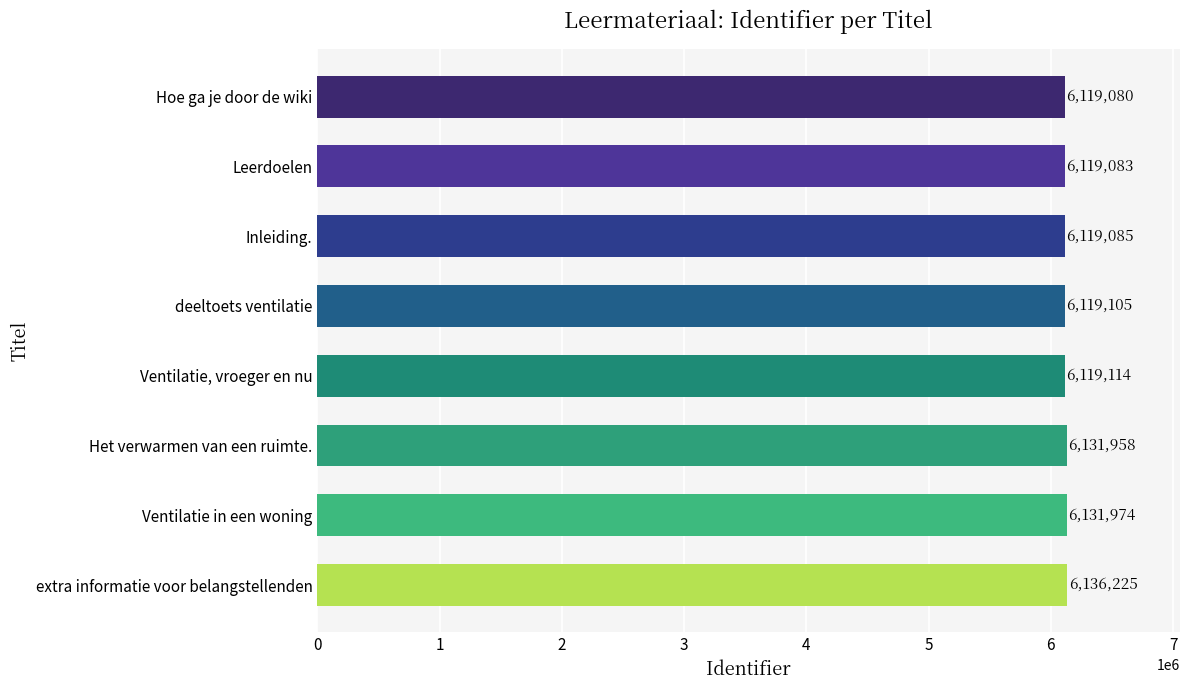

What is the average value?

6124453